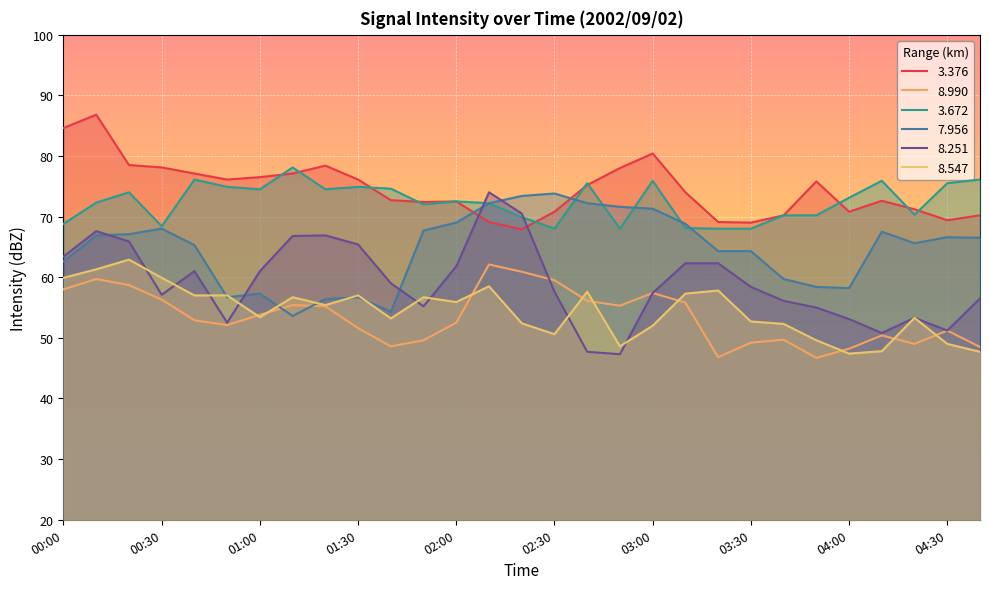

Where is the first local minimum for 8.251?

00:30